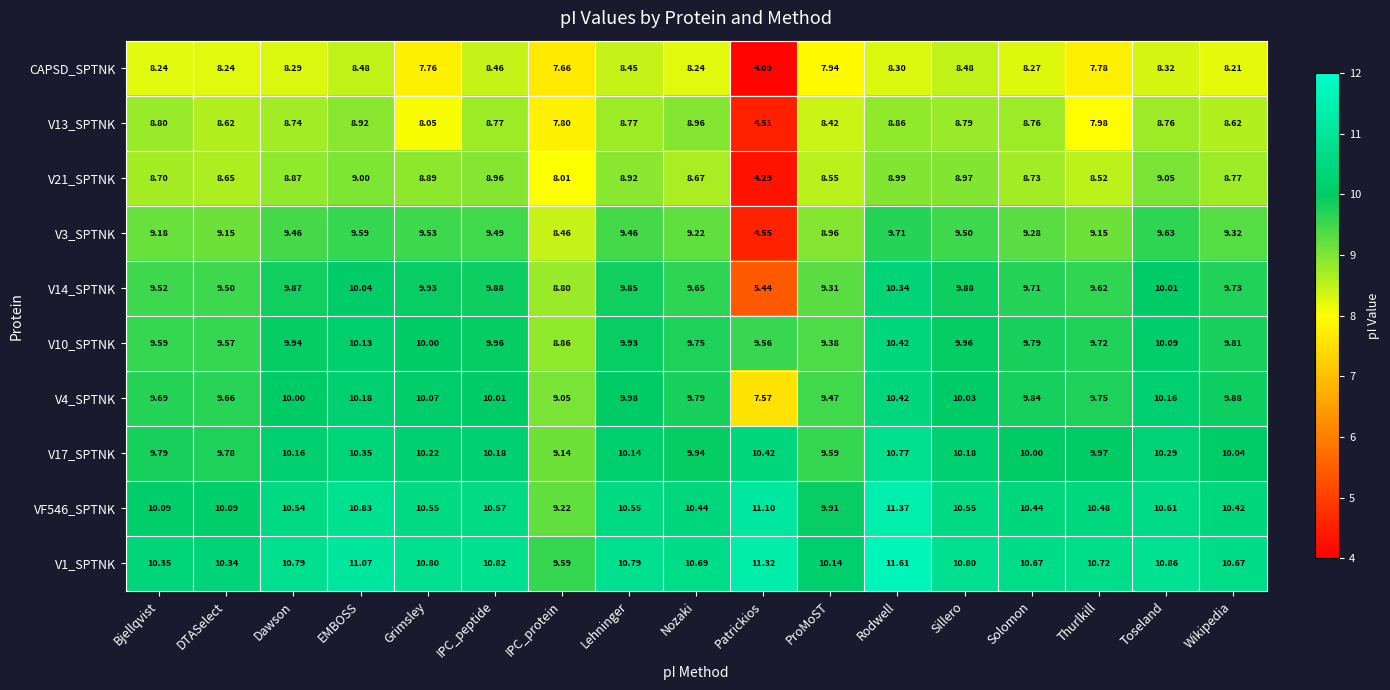

How many values in the V21_SPTNK series are below 8?

1